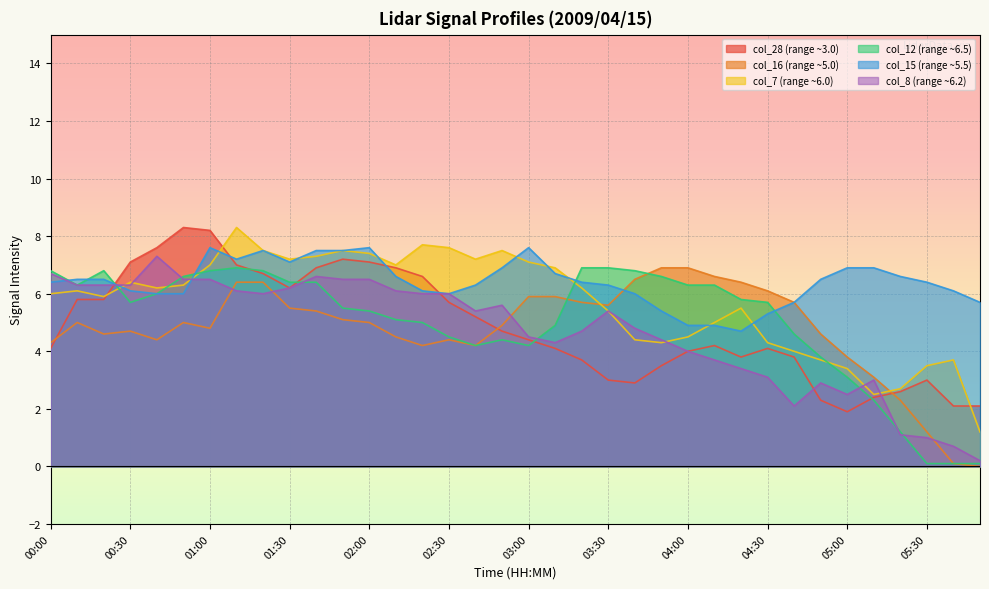

True or false: col_12 (range ~6.5) and col_16 (range ~5.0) intersect in this chart.

True